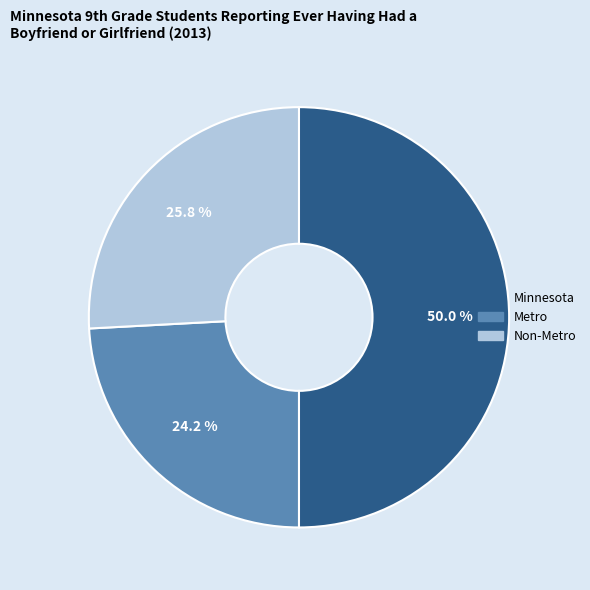

Which has a higher value, Non-Metro or Metro?

Non-Metro